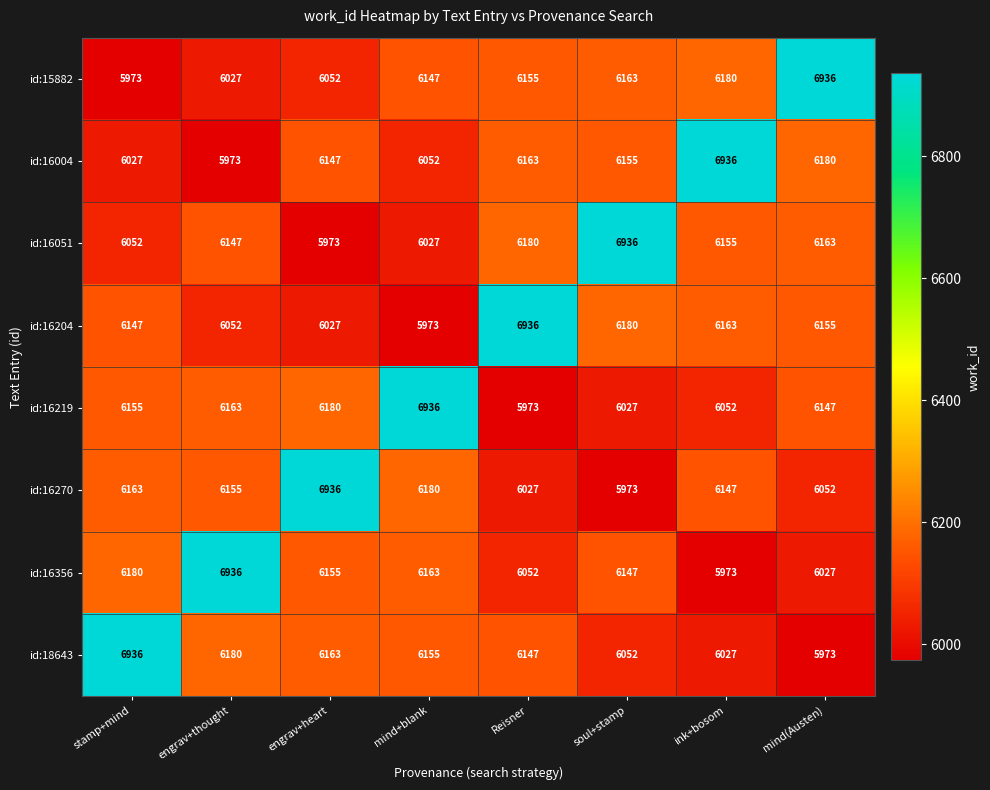

Is the value of id:16204 at mind+blank greater than the value of id:16219 at engrav+thought?

No